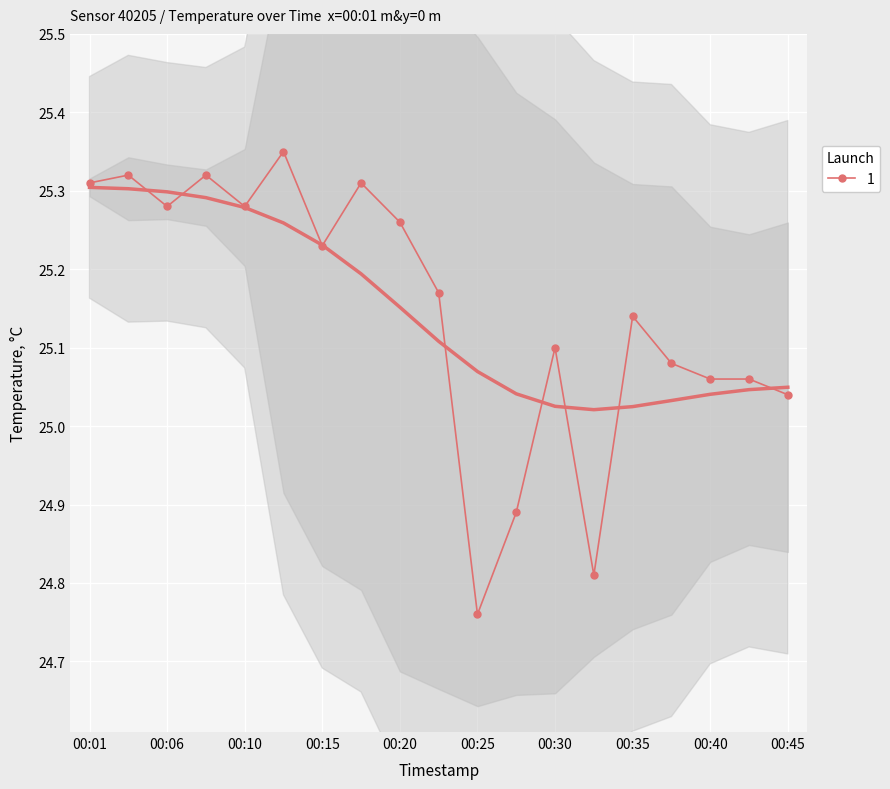

Read the value at 00:42.

25.1